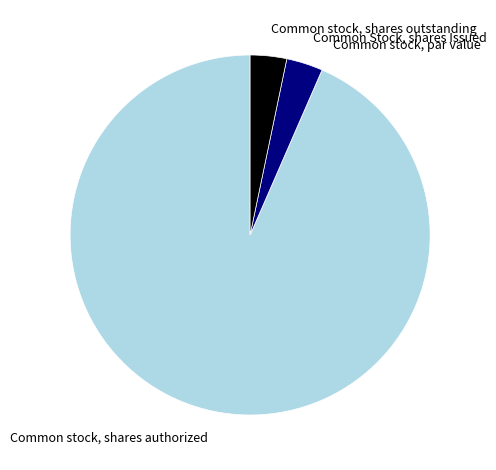

Which category has the biggest portion of the pie?

Common stock, shares authorized